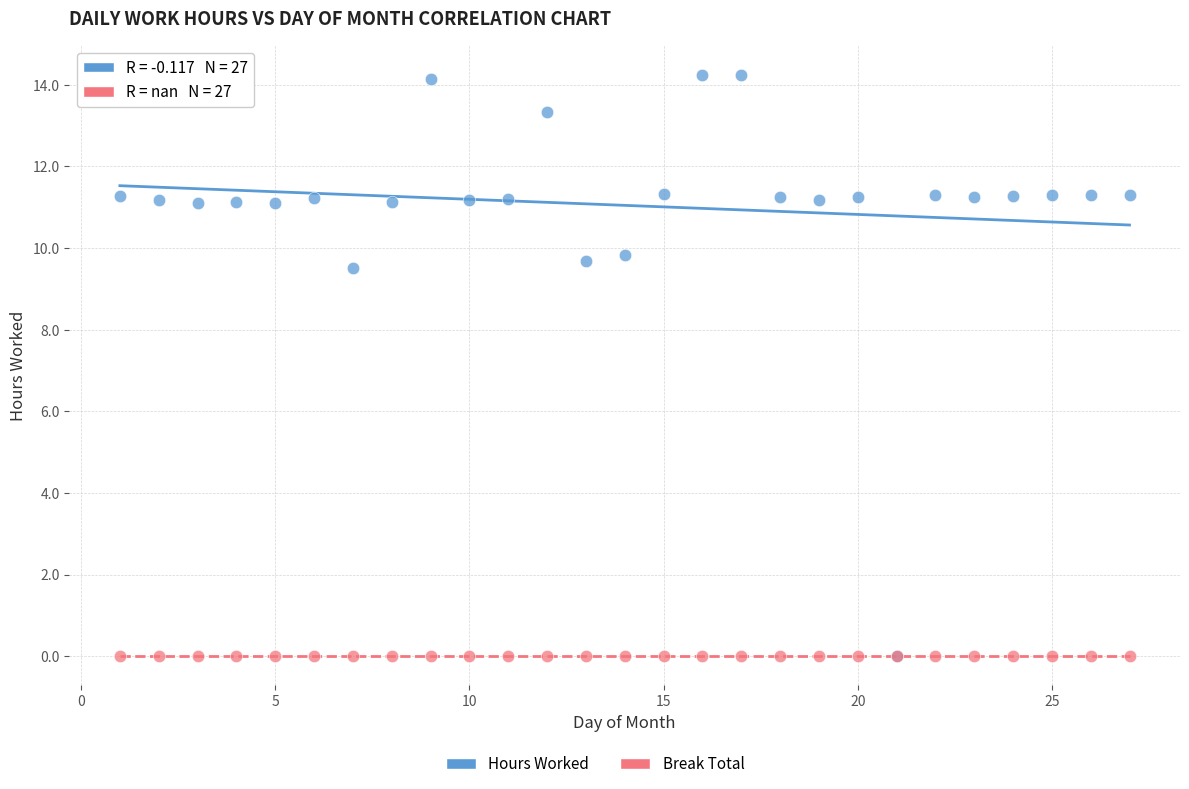

In the Hours Worked series, what Y value is closest to 7?

9.5